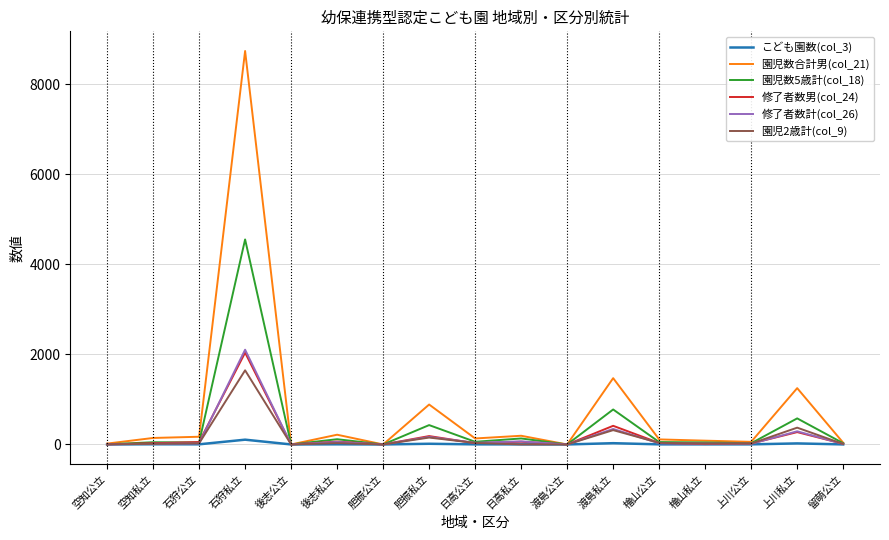

Count the number of data series in this chart.

6